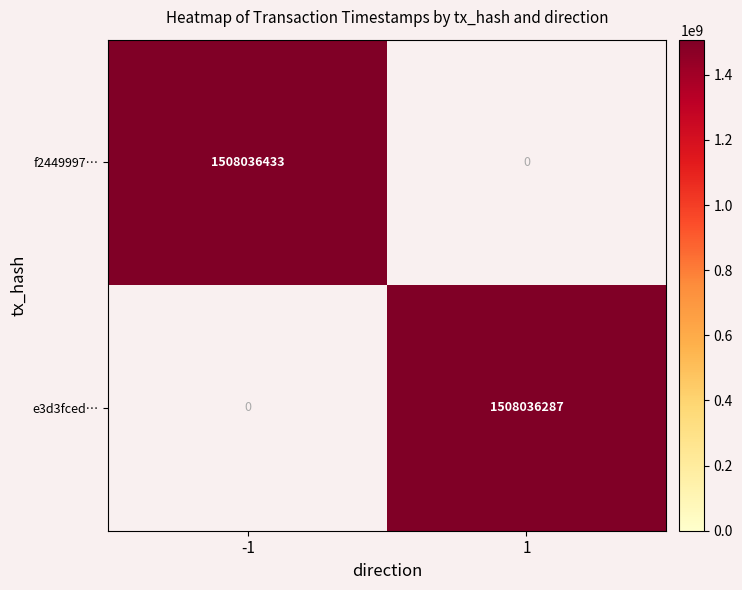

Reading right to left, list all the values displayed in this chart.

f2449997…: 1=0	-1=1508036433
e3d3fced…: 1=1508036287	-1=0